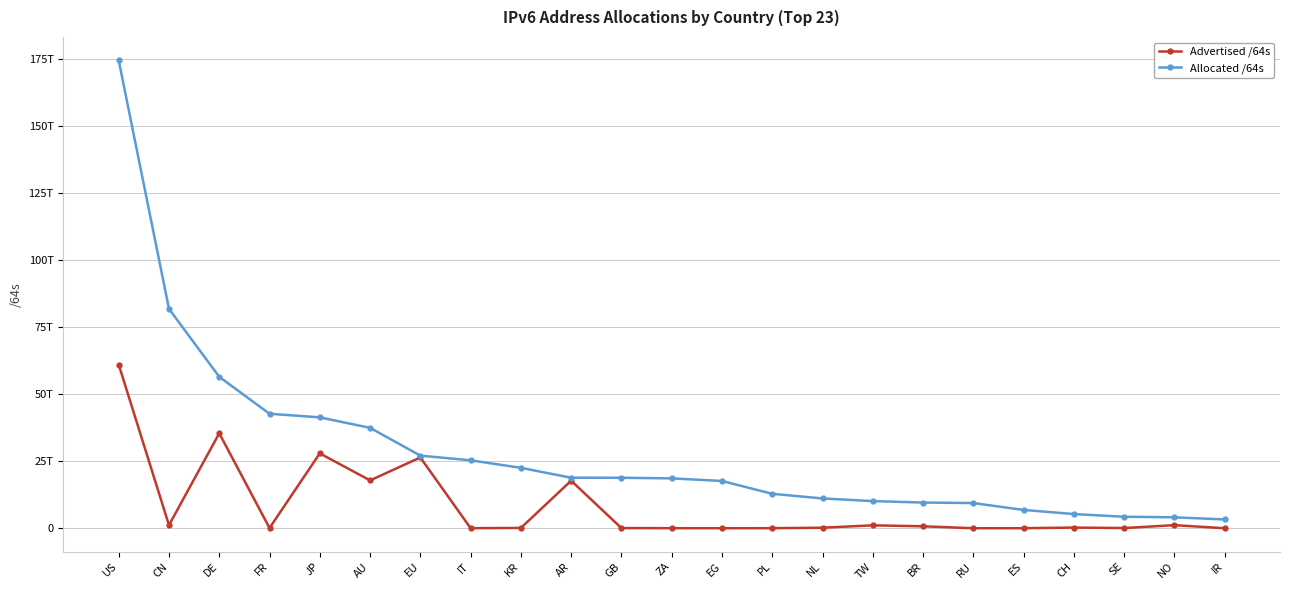

What is the label of the 6th point from the left?

AU